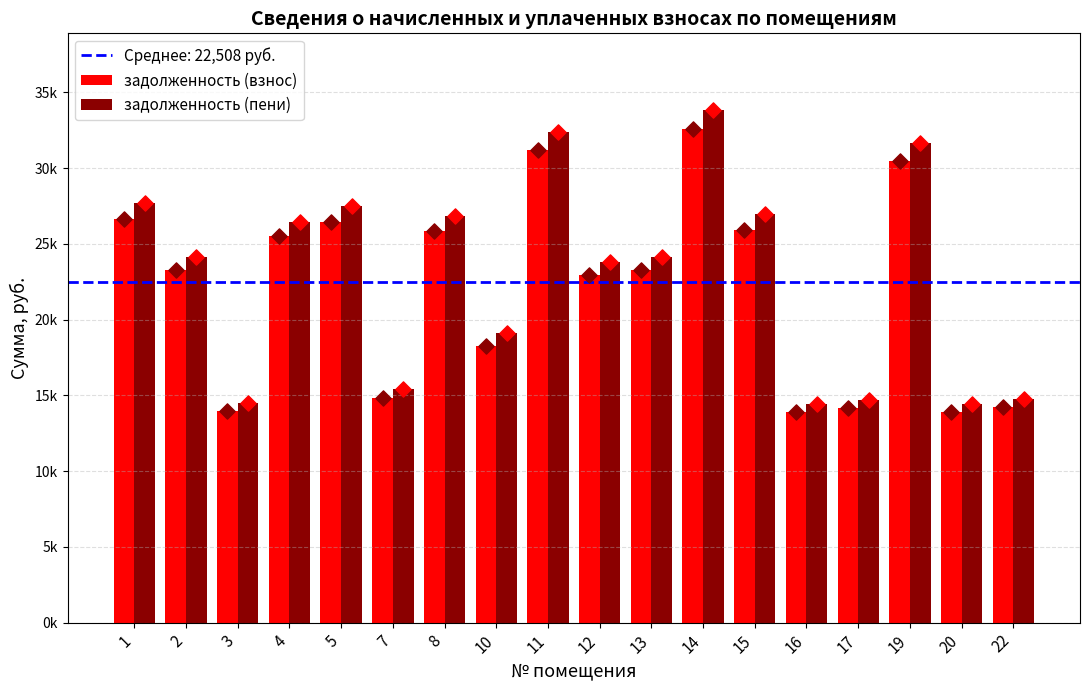

Which series reaches the minimum Y coordinate?

задолженность (взнос)